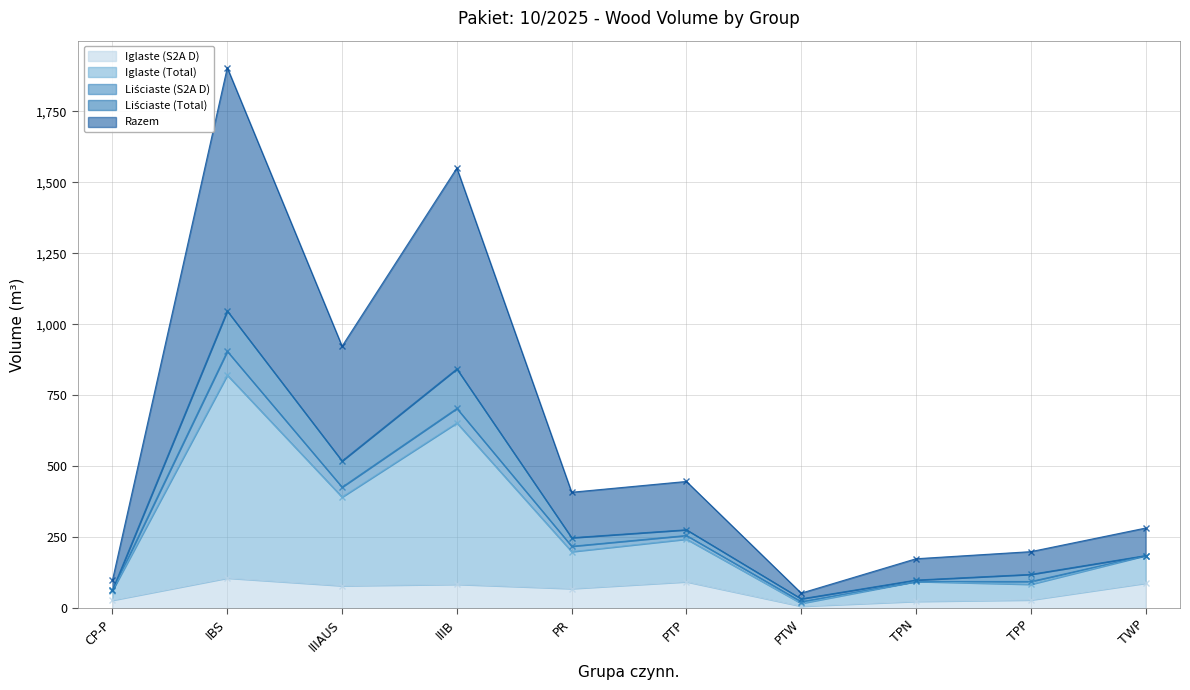

The value of Iglaste (S2A D) at PTP is 24. True or false?

False